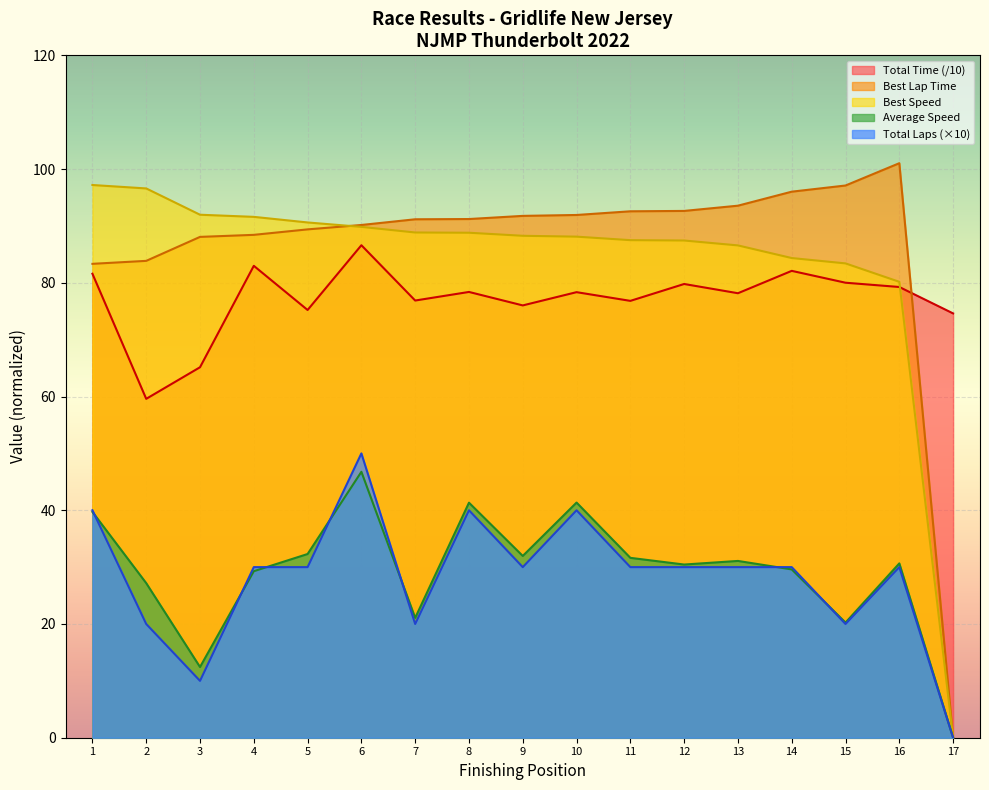

What is the maximum value shown in the chart?

101.0